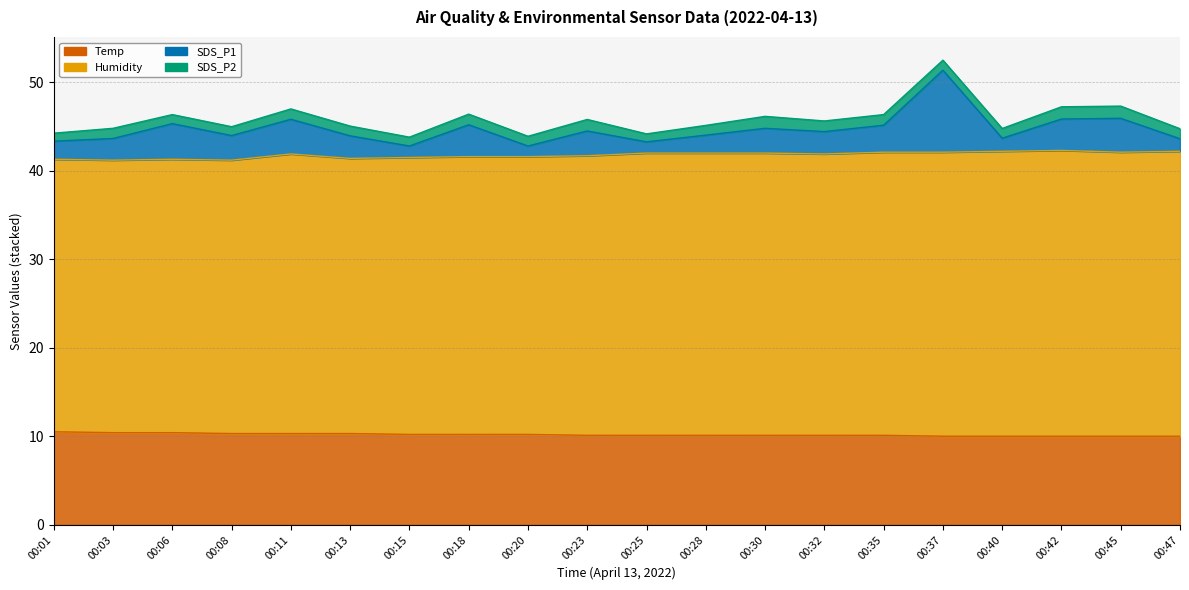

How many interior local valleys does the Humidity series have?

5